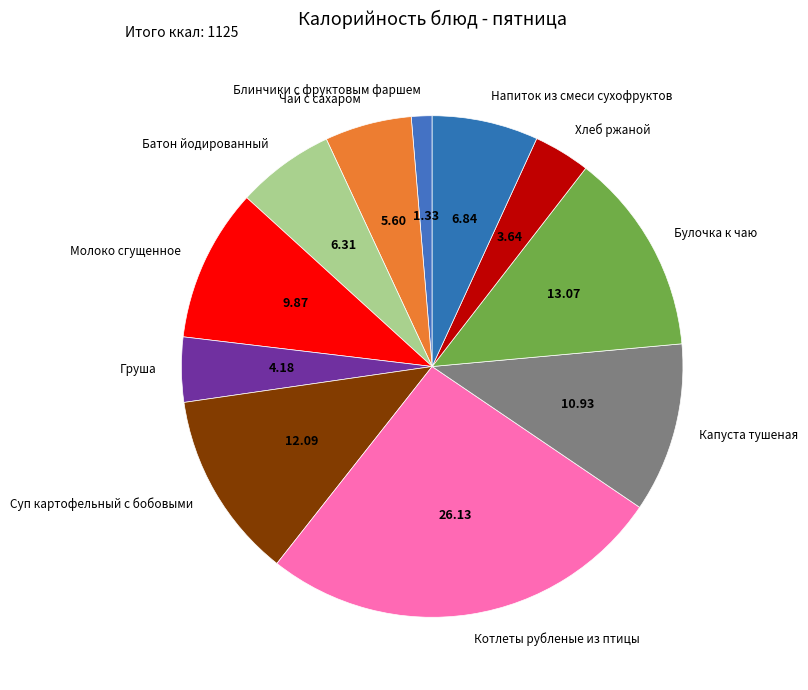

Which category has the biggest portion of the pie?

Котлеты рубленые из птицы